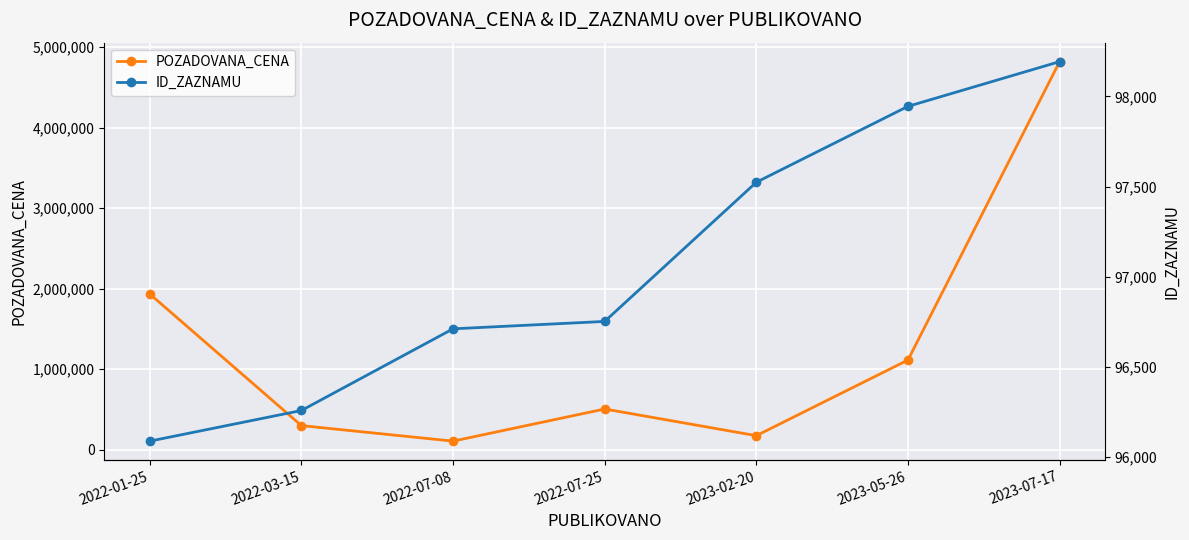

Rank the series at 2022-07-08 from lowest to highest value.

ID_ZAZNAMU, POZADOVANA_CENA